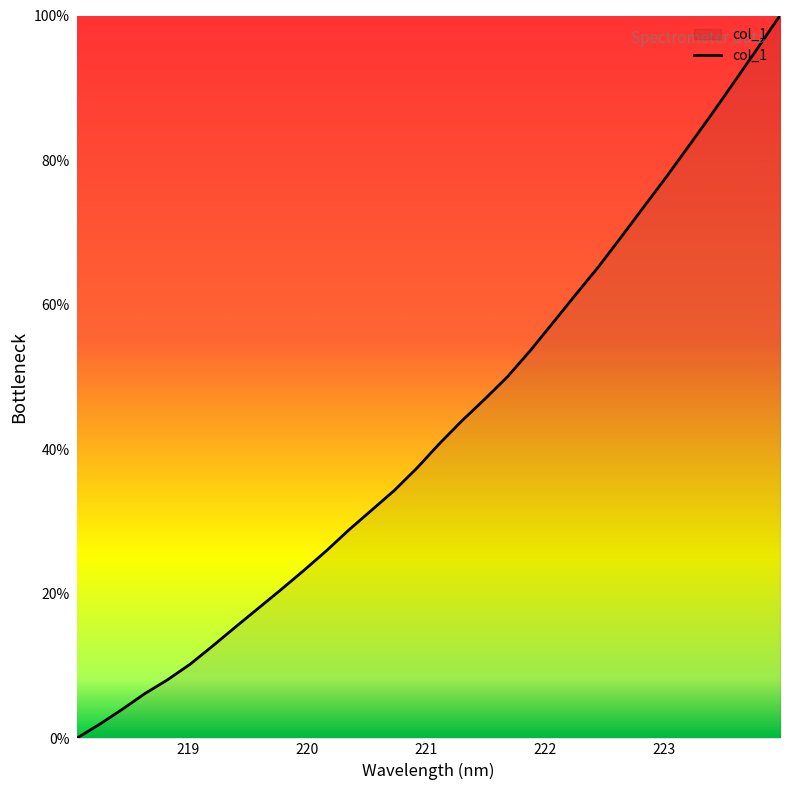

What is the greatest value displayed?

100.0